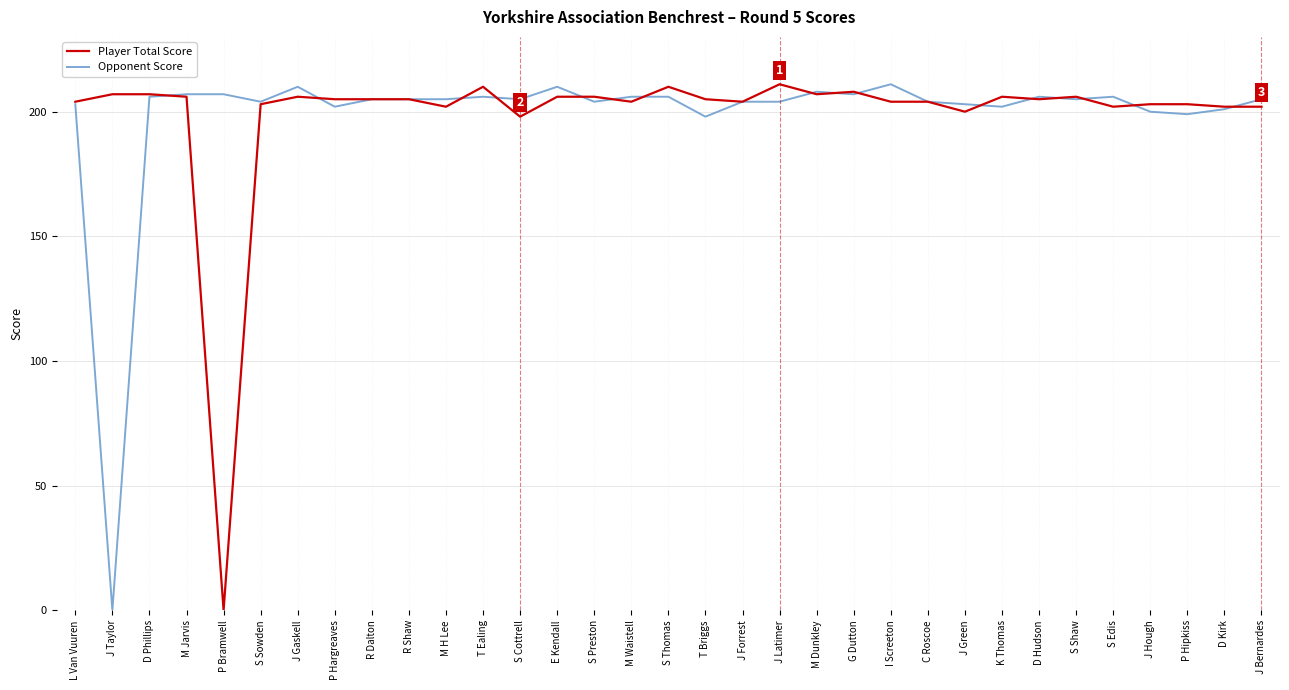

What is the difference between the second highest and minimum values in the Player Total Score series?

210